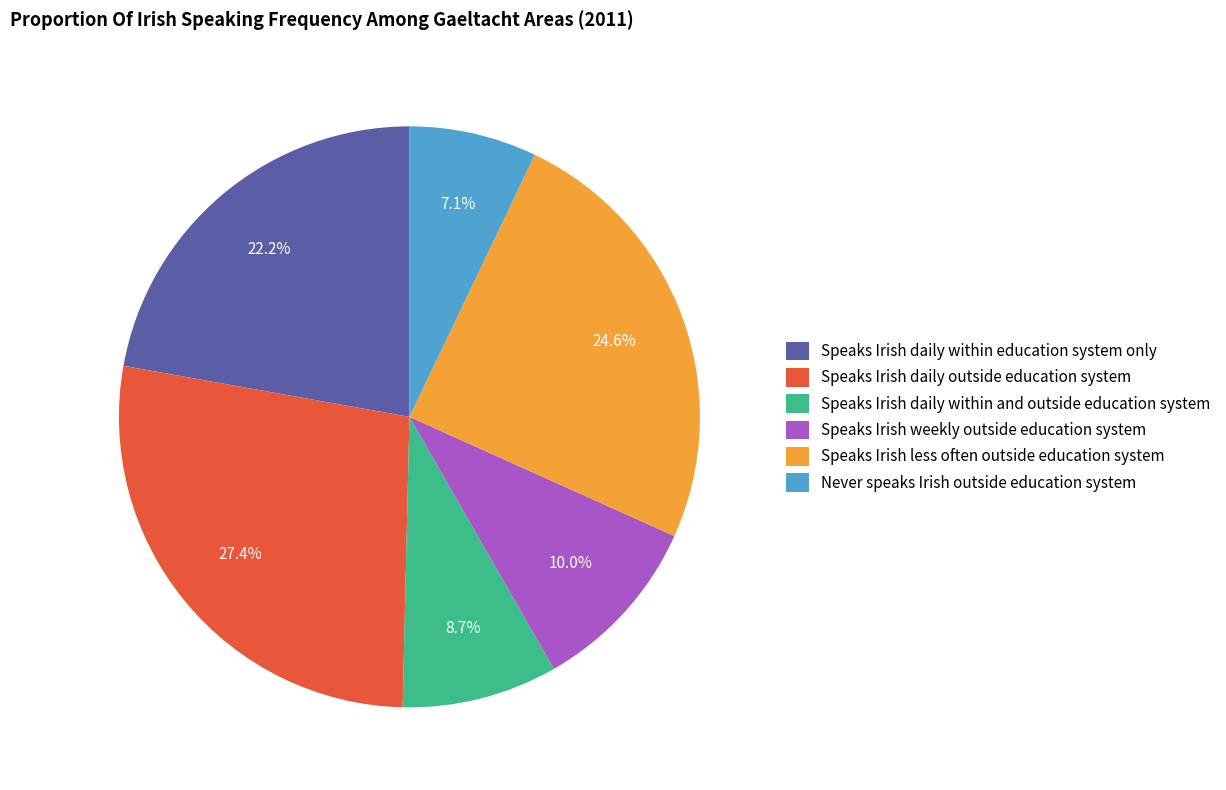

How much of the chart is everything except Speaks Irish less often outside education system?

75.4%